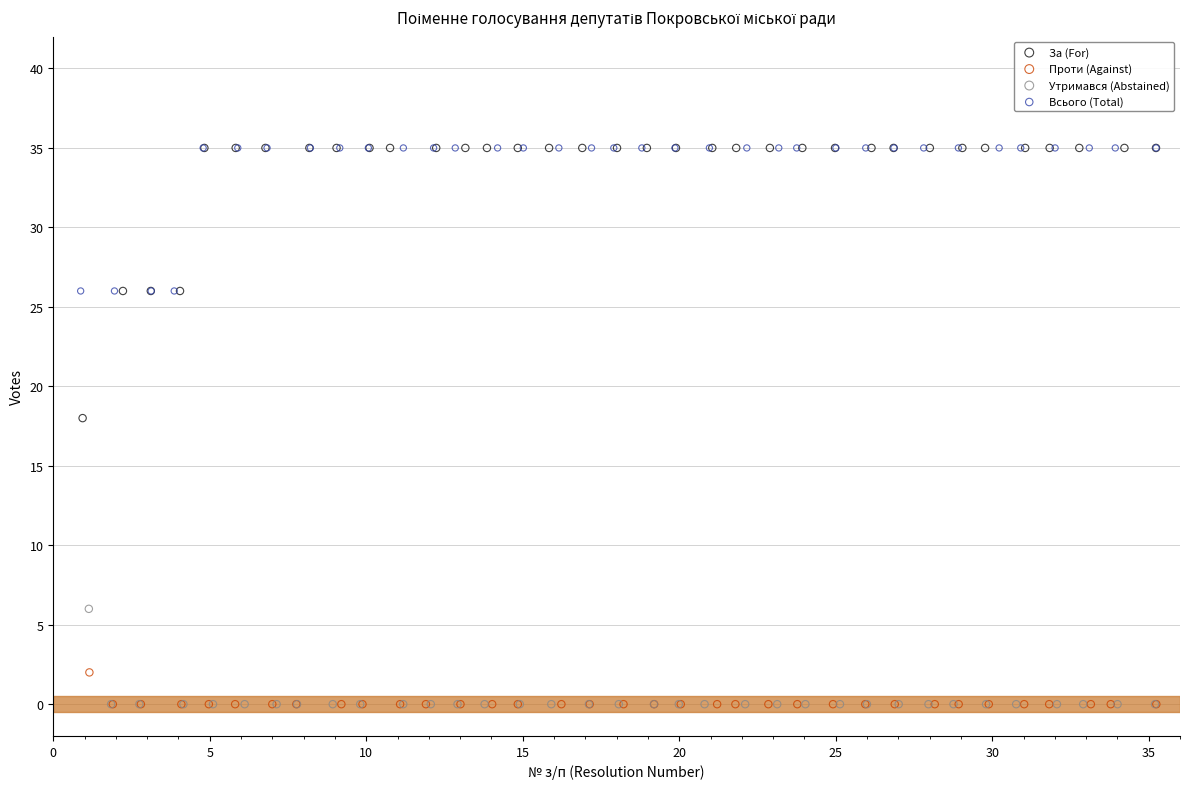

Which series has the widest spread of Y values?

За (For)